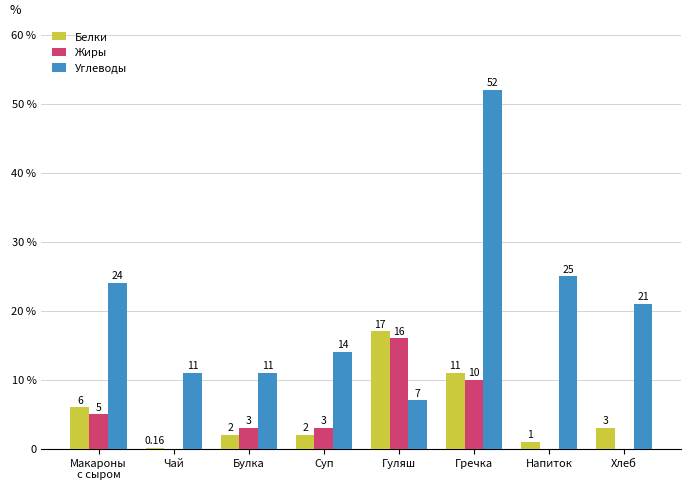

What are all the series names shown in the legend?

Белки, Жиры, Углеводы